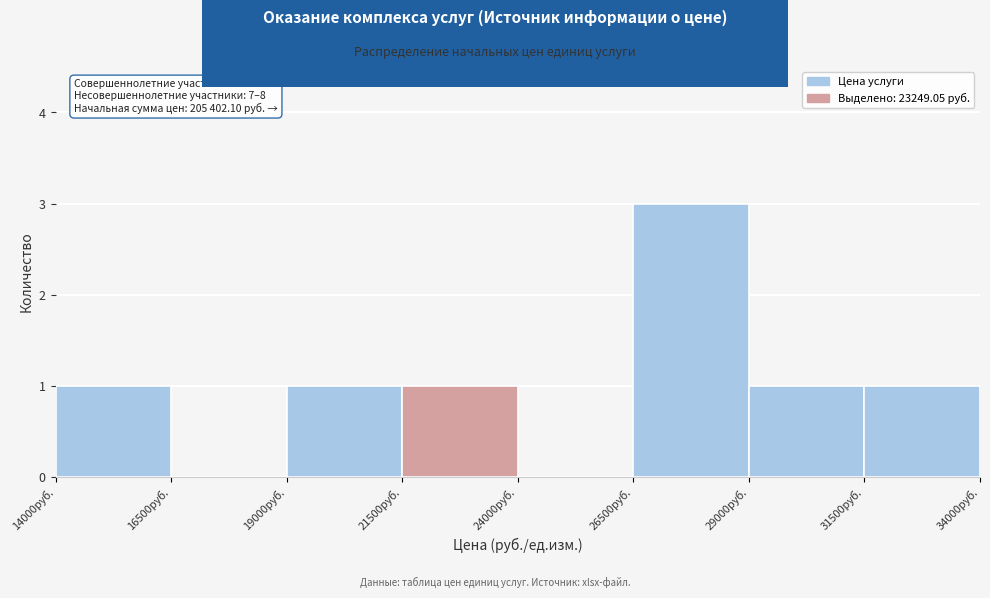

Which range on the x-axis has the tallest bar?

26500 to 29000